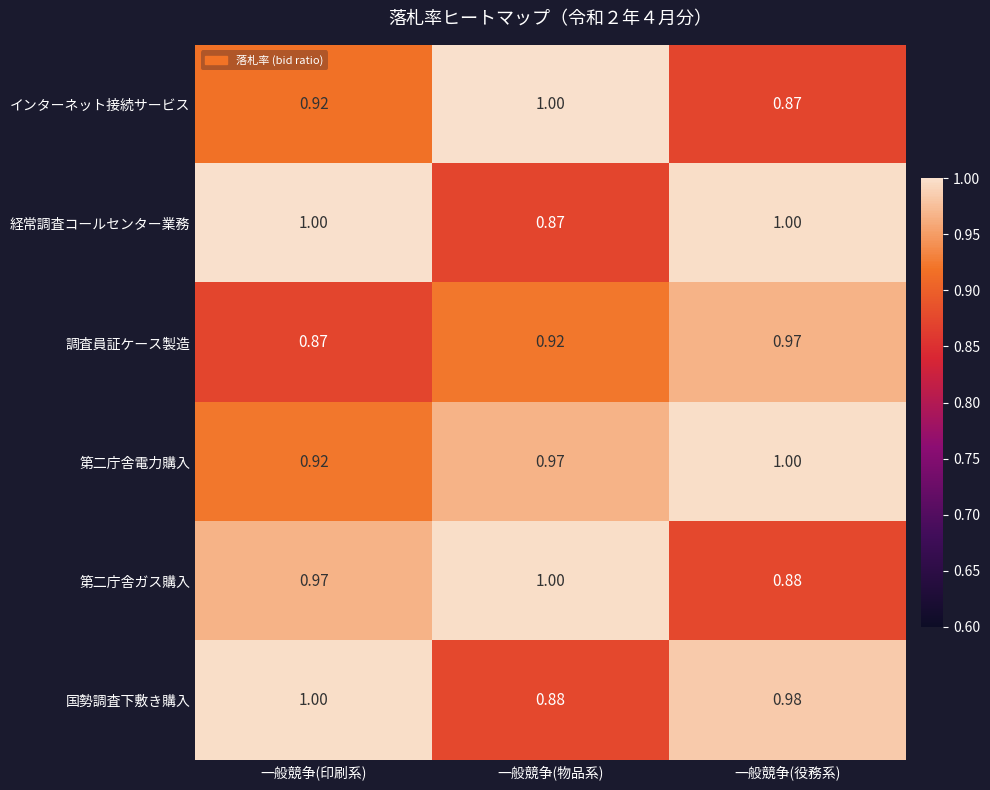

Which series changed the most between 一般競争(印刷系) and 一般競争(役務系)?

調査員証ケース製造